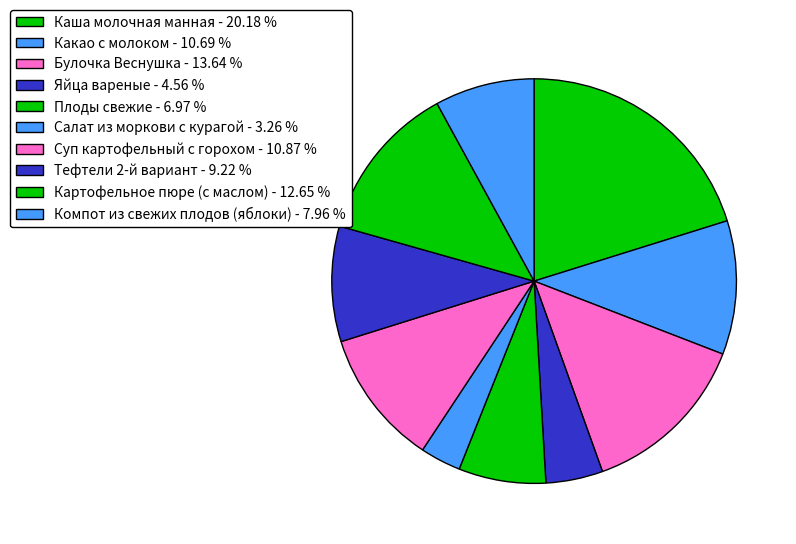

Which slice is the largest?

Каша молочная манная